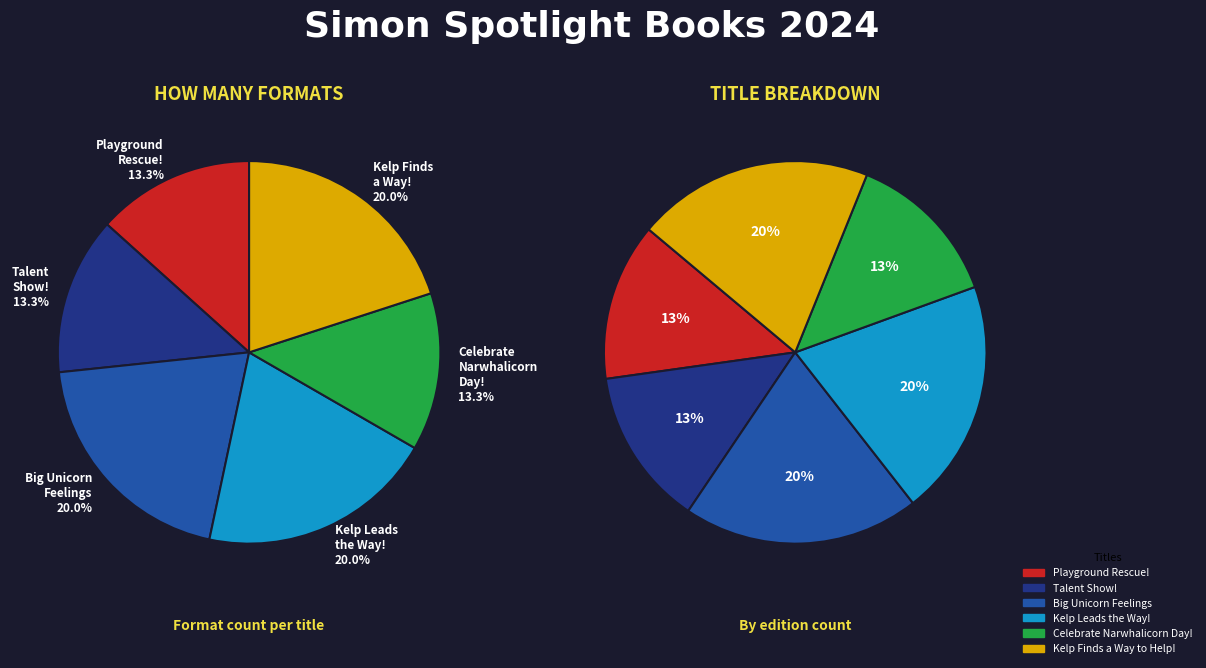

What is the largest slice in the pie chart?

Big Unicorn Feelings